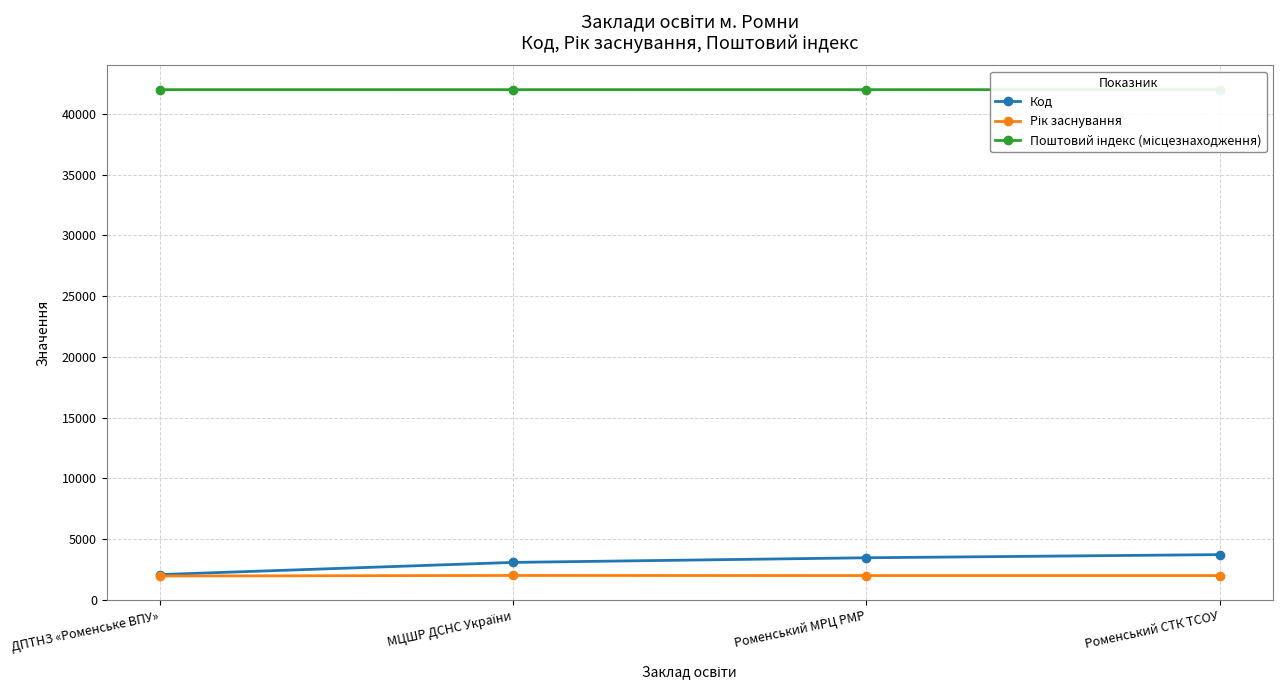

Which series has the largest total across all categories?

Поштовий індекс (місцезнаходження)